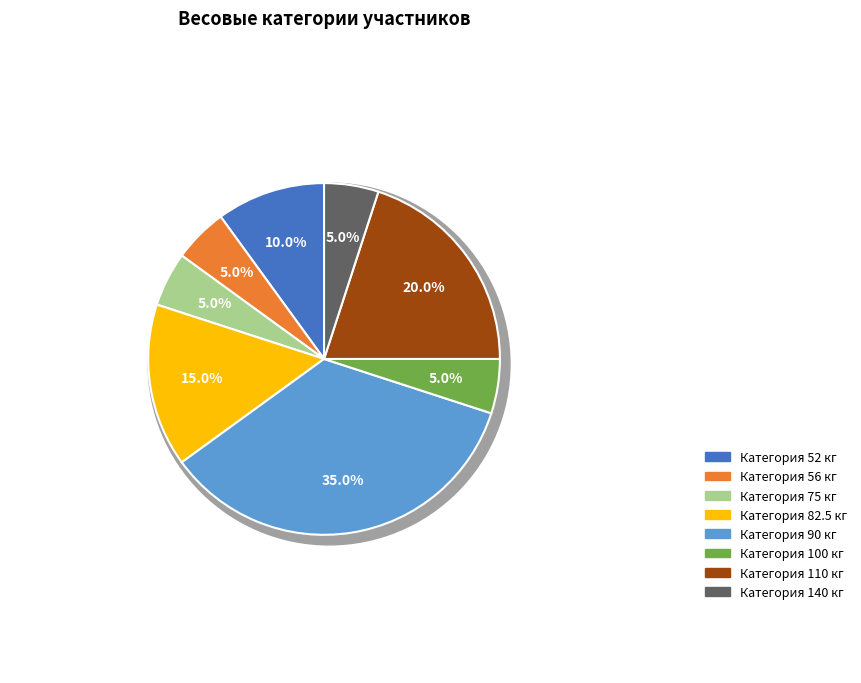

Which slice is the largest?

90